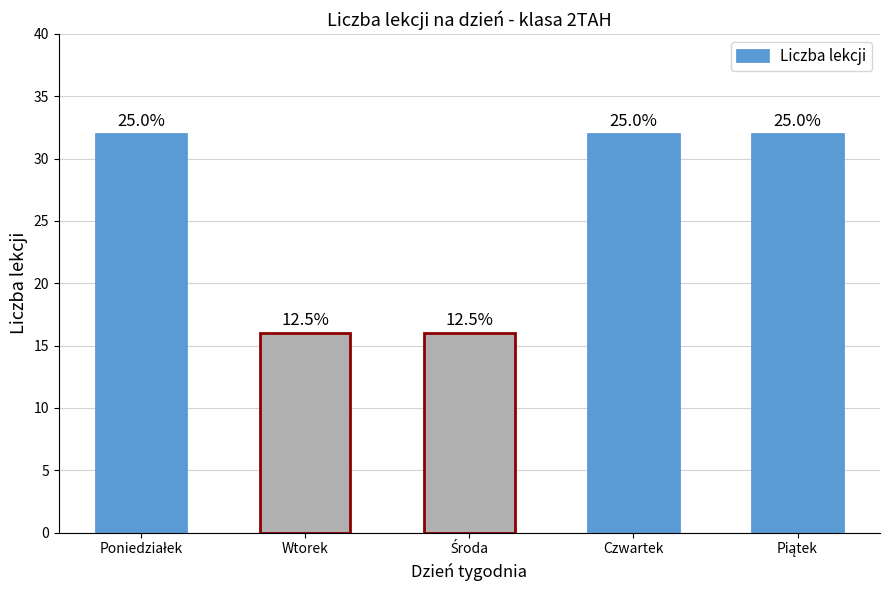

The chart shows a value of 16 at Wtorek. True or false?

True